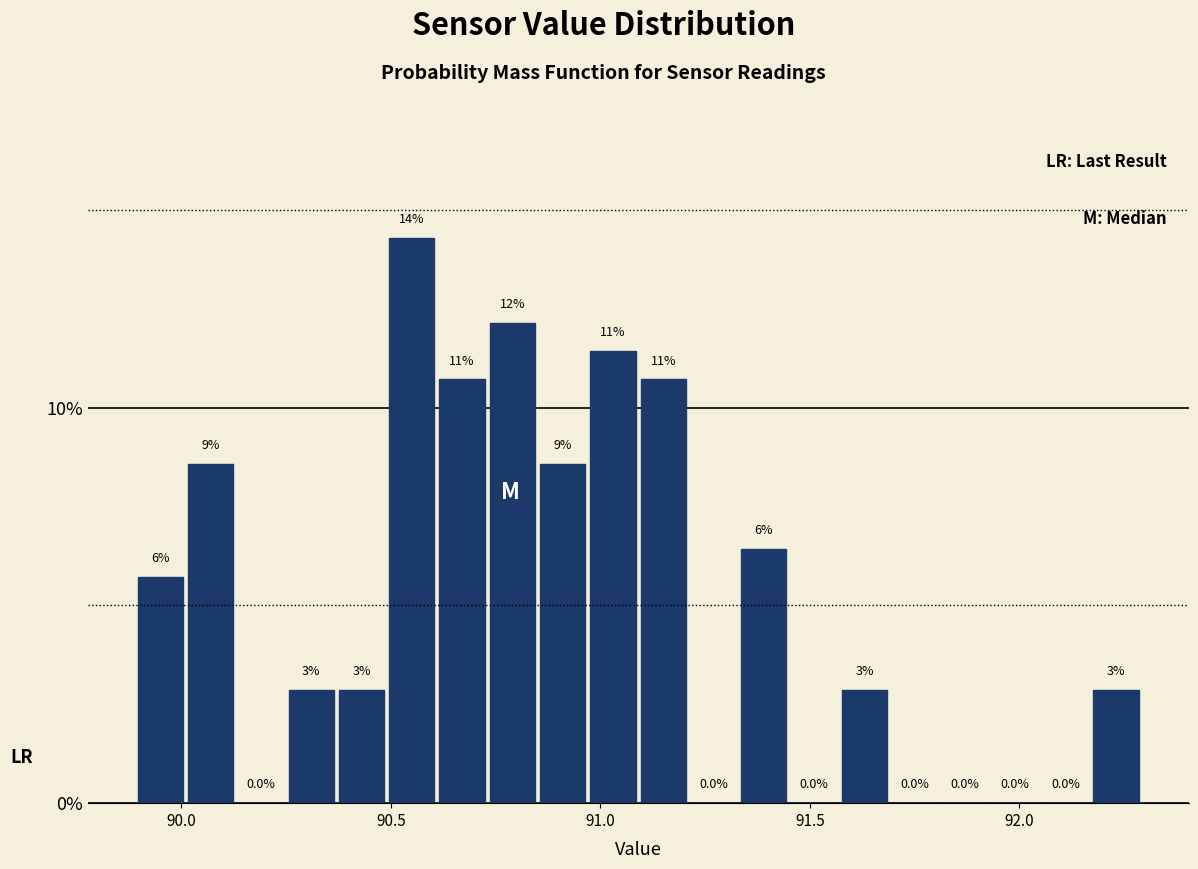

Around what value on the x-axis is the tallest bar? Give the approximate position of its centre, as read against the axis.

90.55